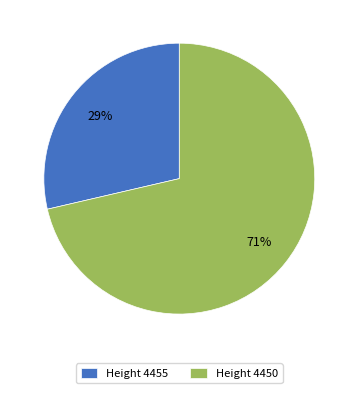

Combined, do Height 4455 and Height 4450 account for over 50%?

Yes